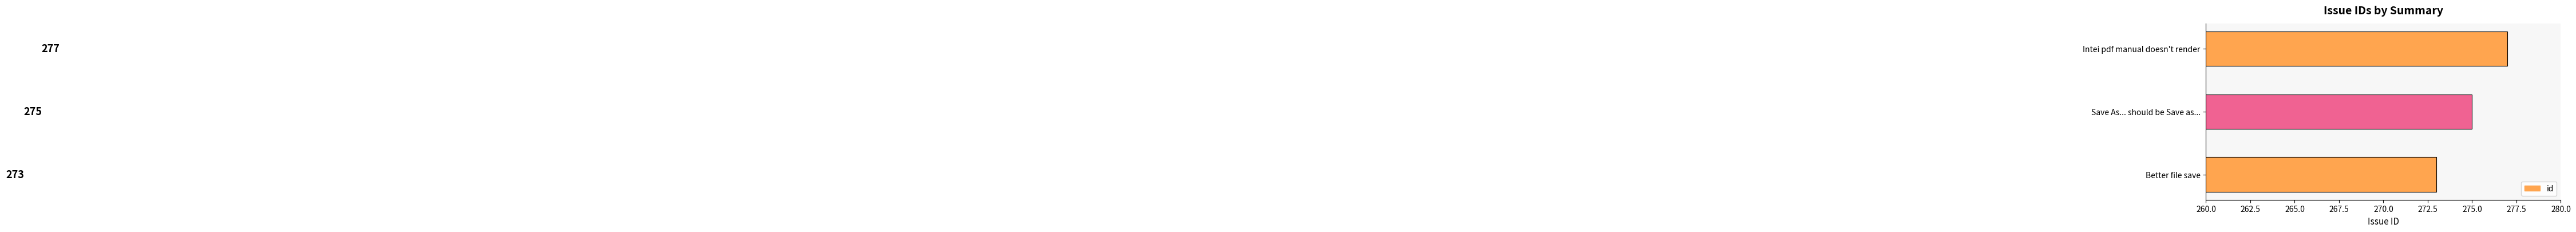

What is the minimum value shown in the chart?

273